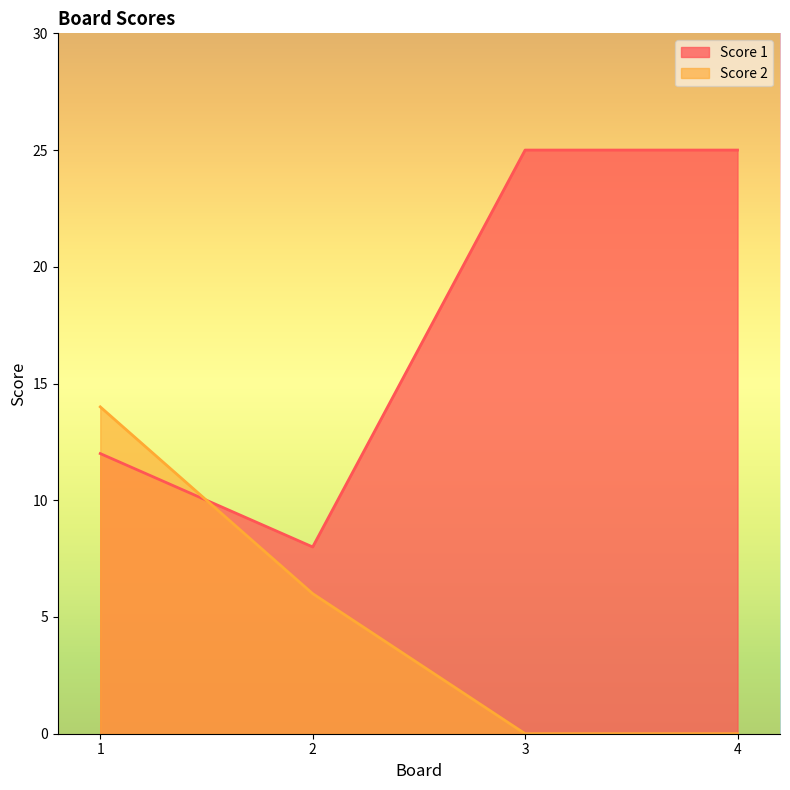

Where does the Score 2 series first go above 6?

1